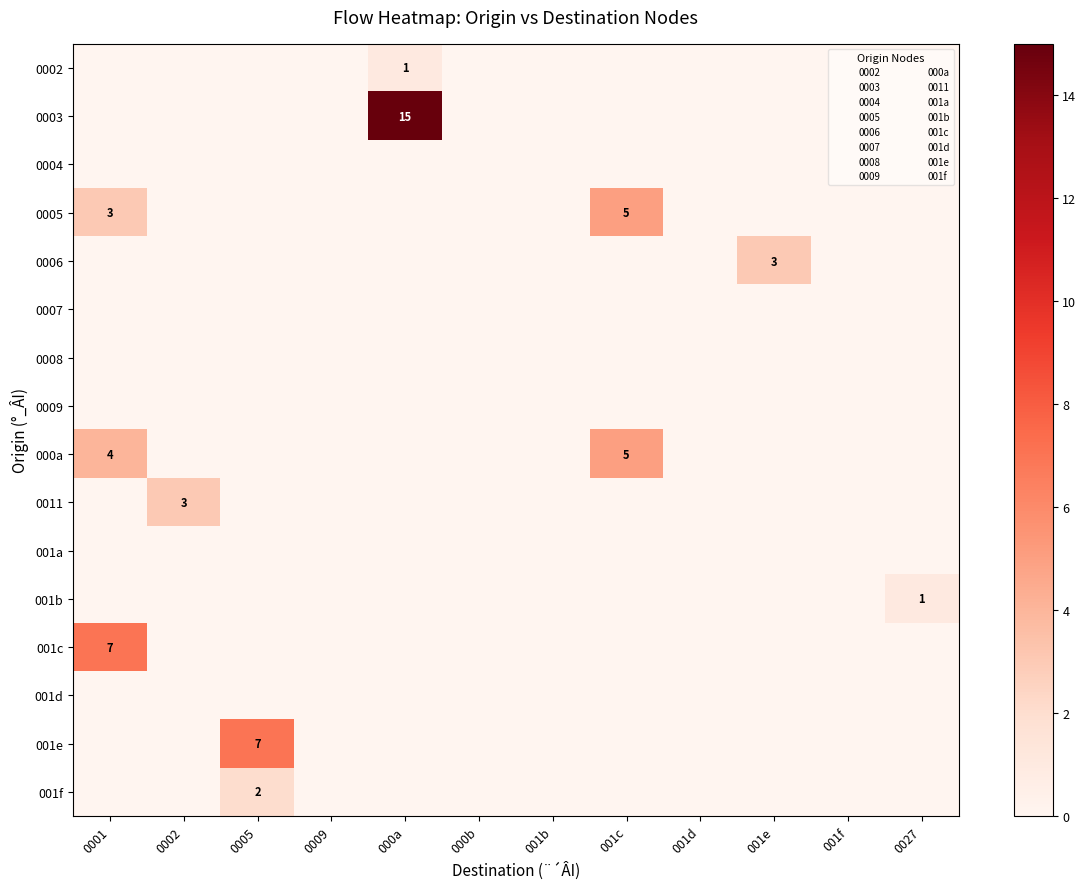

What is the difference between the maximum and minimum values in the 001c series?

7